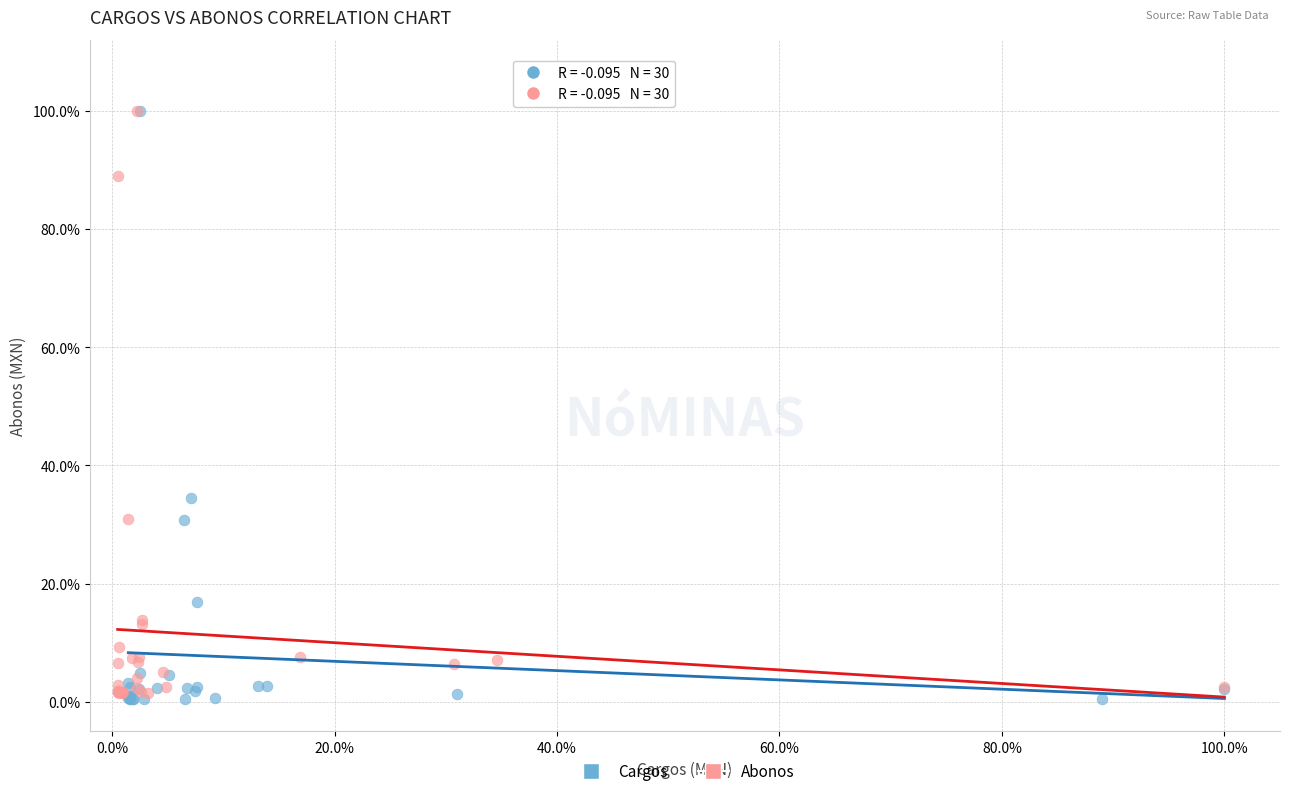

What are all the series names shown in the legend?

Cargos, Abonos